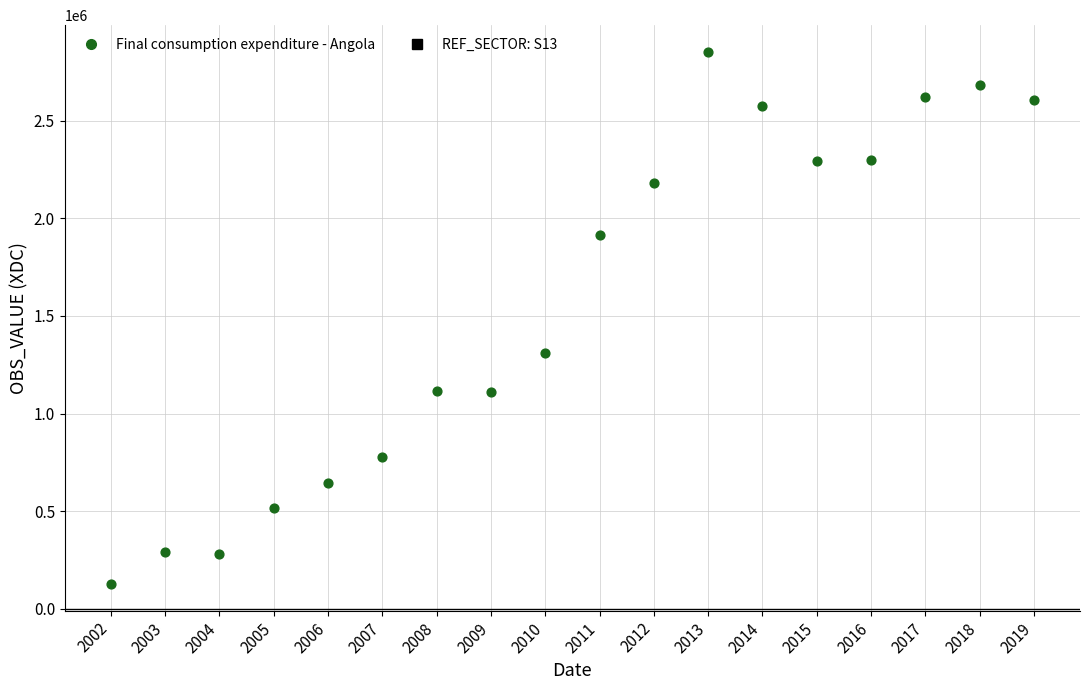

What Y value in the scatter plot is closest to 1490154?

1312541.9